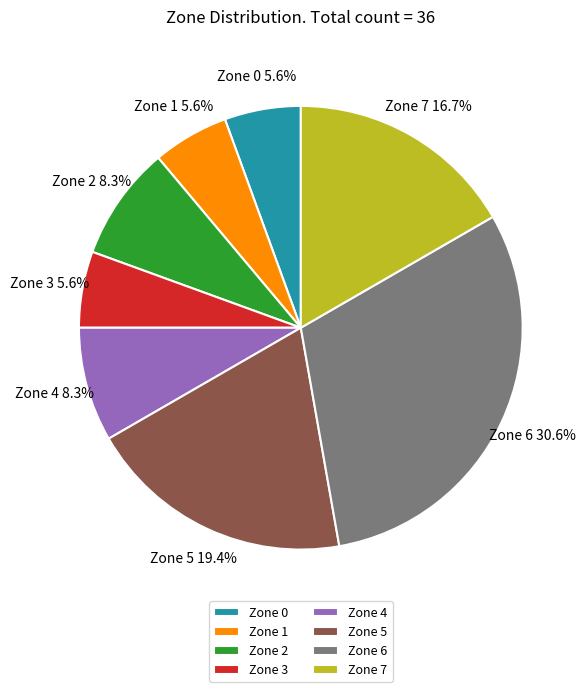

To the nearest percent, what is the average slice percentage?

12%